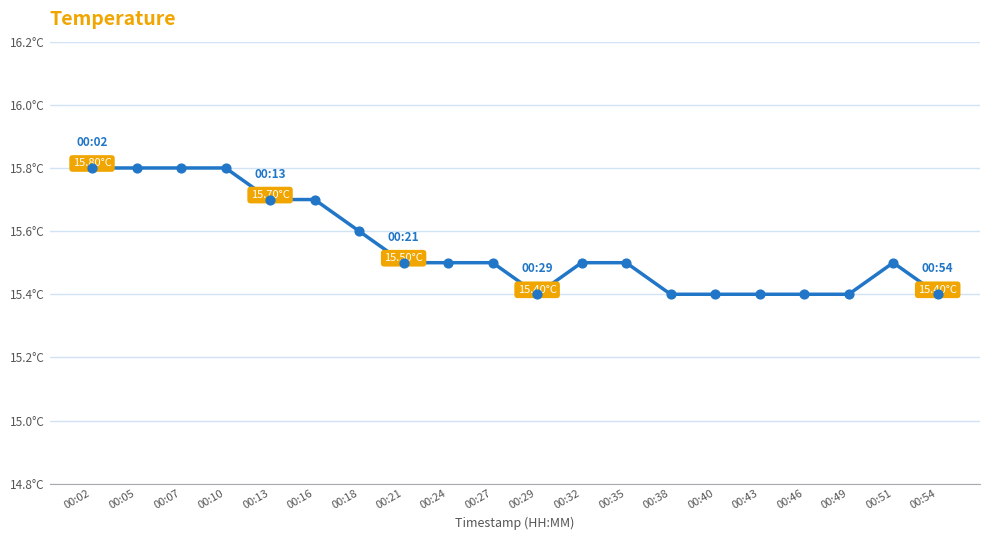

Which has a higher value, 00:18 or 00:43?

00:18